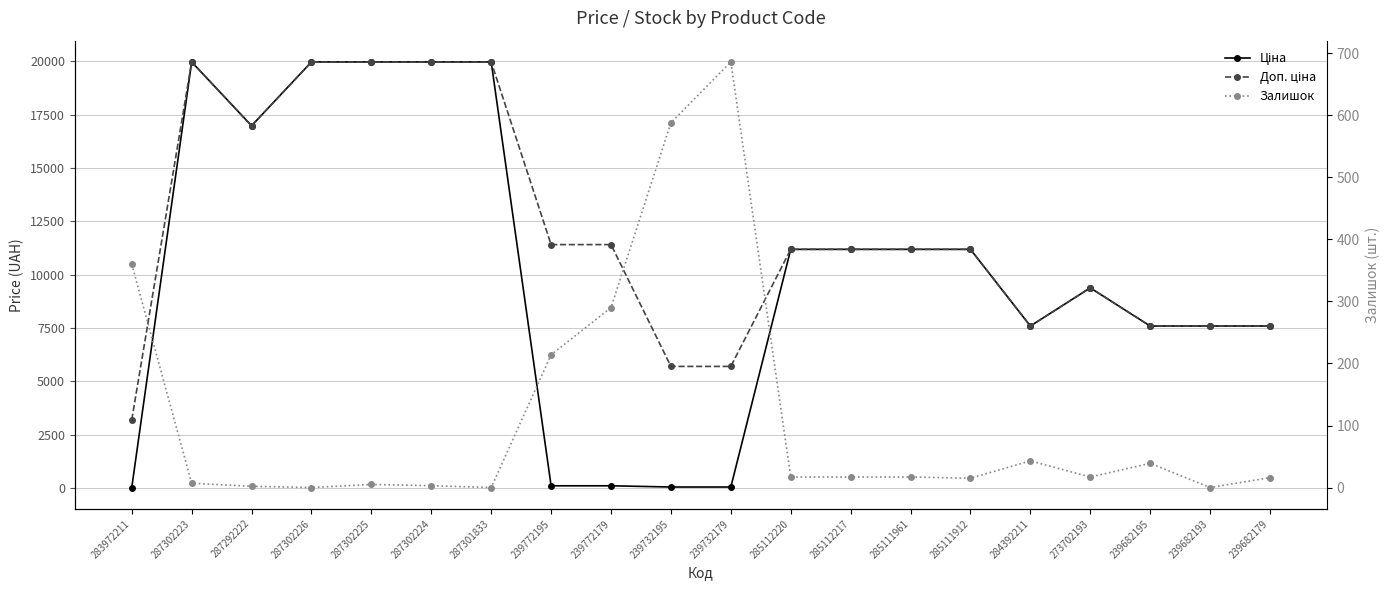

Which series has the widest spread of values?

Ціна